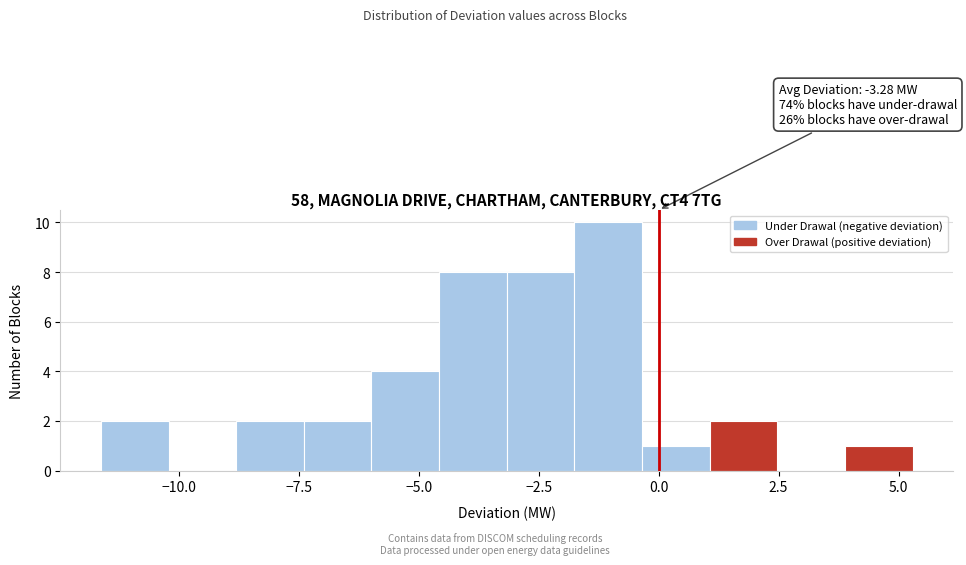

Around what value on the x-axis is the tallest bar? Give the approximate position of its centre, as read against the axis.

-1.0